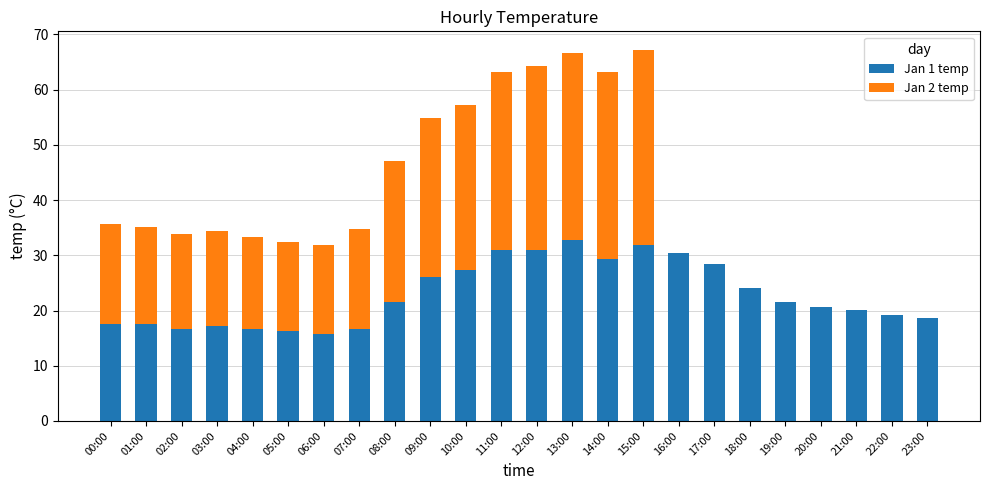

Is it true that Jan 1 temp equals 15.7 at 06:00?

True